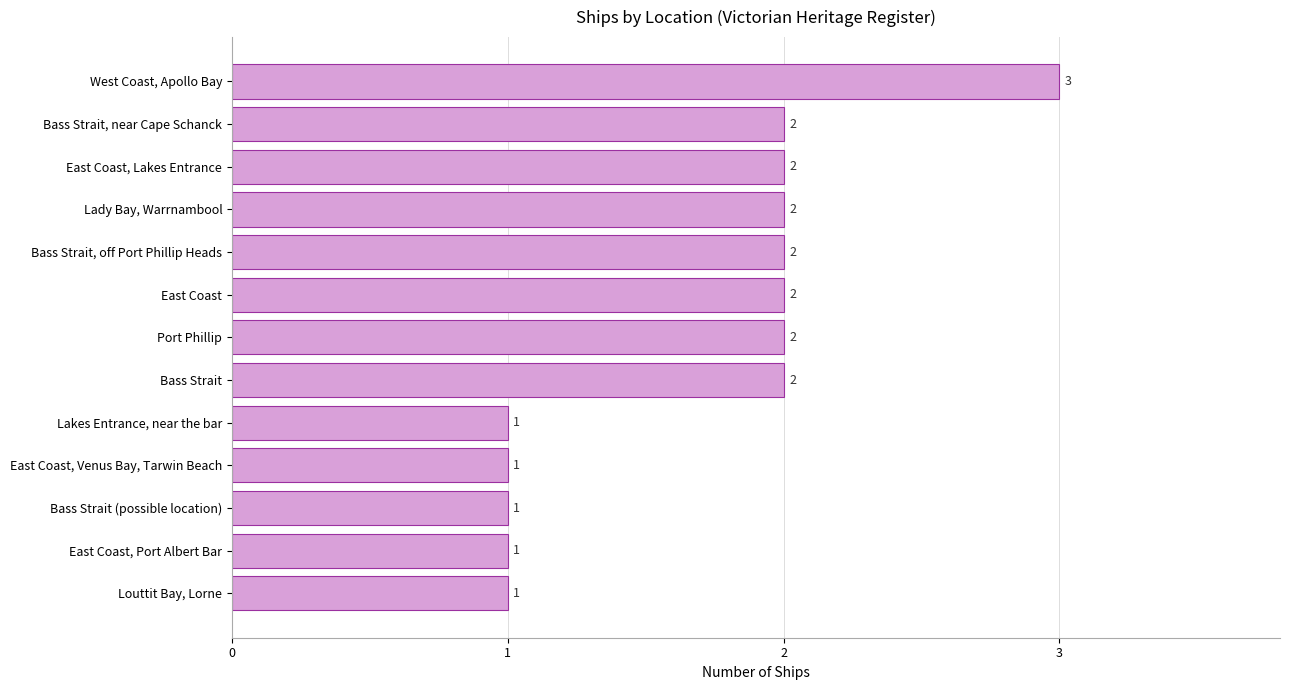

How many bars are there in total?

13